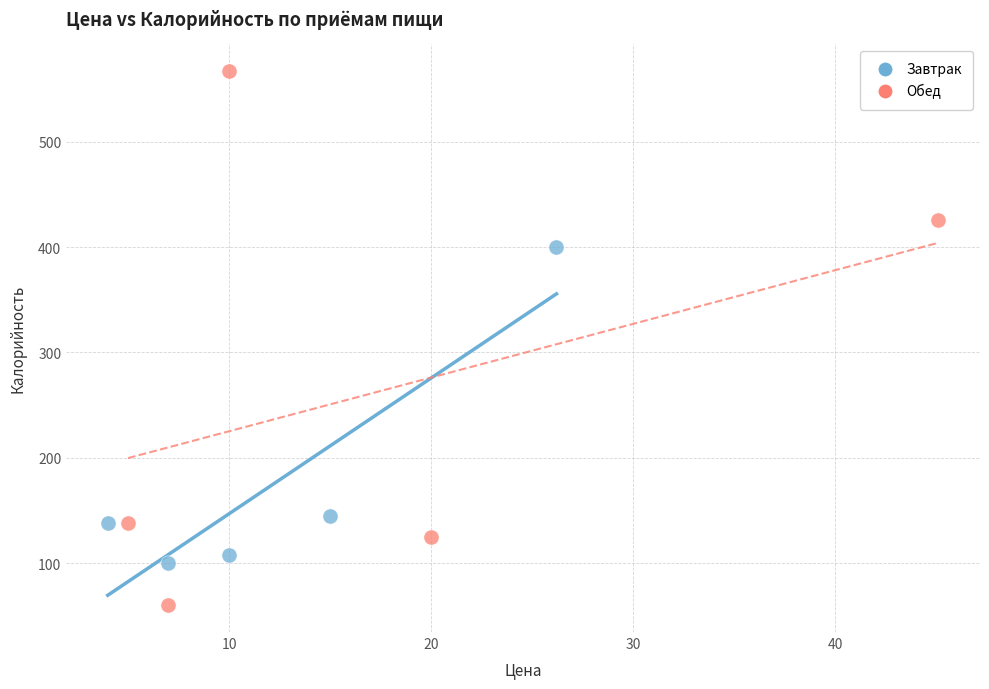

Which series has the largest Y range (max minus min)?

Обед